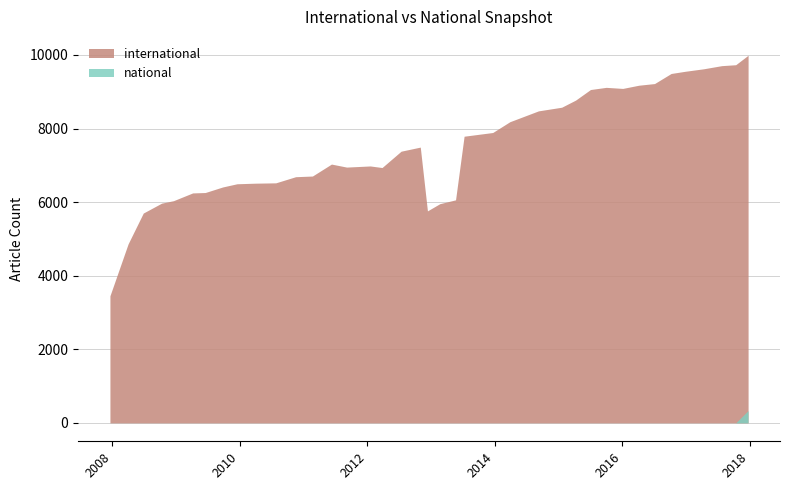

List the labels in order of national value, smallest first.

2007-12-19, 2008-04-01, 2008-06-27, 2008-10-10, 2008-12-17, 2009-04-06, 2009-06-17, 2009-09-25, 2009-12-16, 2010-04-01, 2010-07-26, 2010-11-17, 2011-02-21, 2011-06-10, 2011-09-05, 2012-01-18, 2012-03-26, 2012-07-13, 2012-10-31, 2012-12-11, 2013-02-20, 2013-05-21, 2013-07-09, 2013-09-10, 2013-12-20, 2014-03-28, 2014-09-08, 2015-01-19, 2015-04-09, 2015-07-03, 2015-10-01, 2016-01-04, 2016-04-05, 2016-07-04, 2016-10-07, 2016-12-27, 2017-04-12, 2017-07-24, 2017-10-12, 2017-12-22